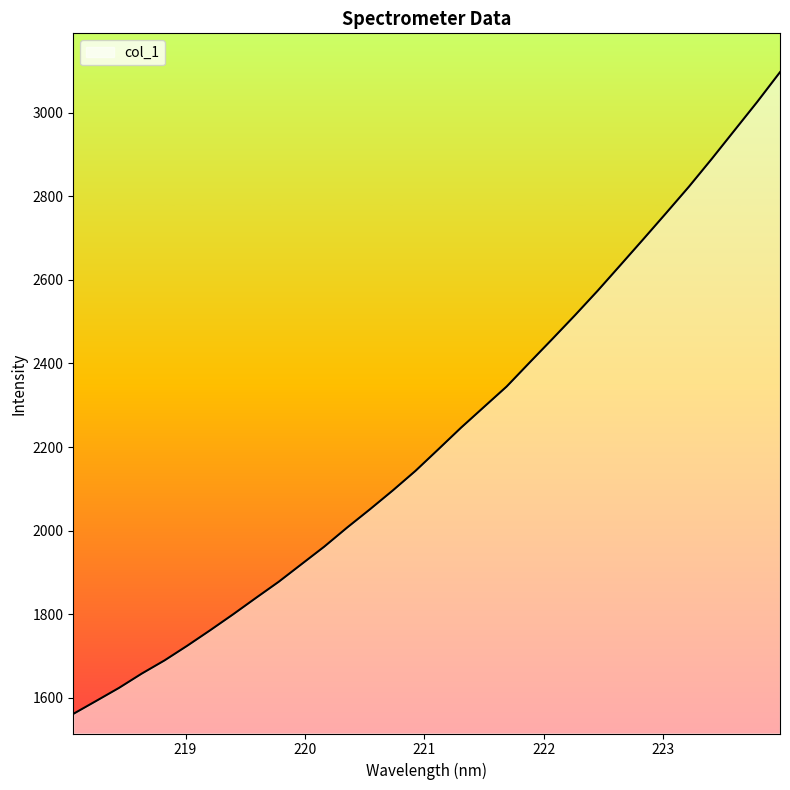

Does the chart have visible grid lines?

No